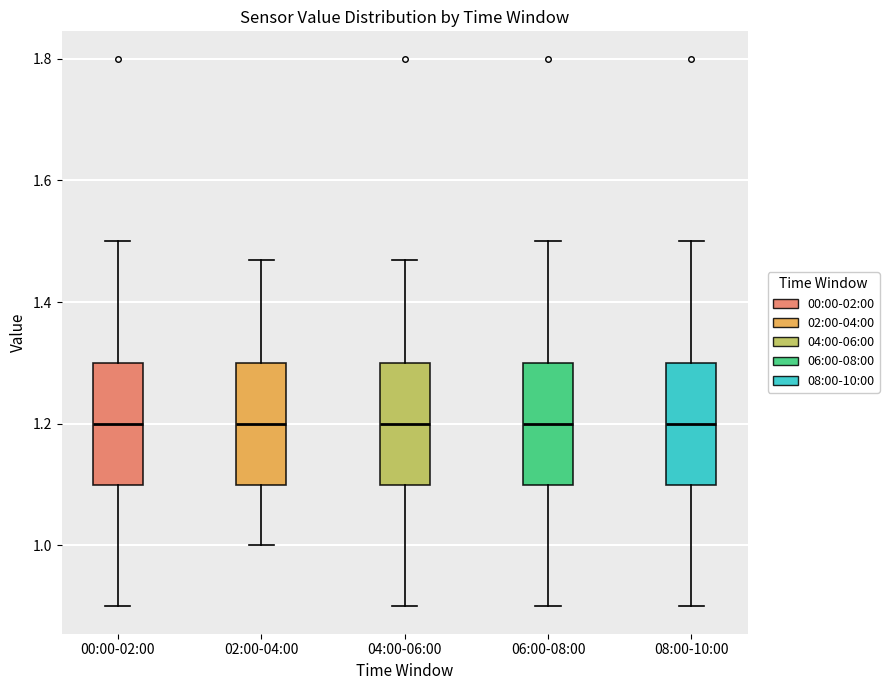

Reading left to right, read every box against the y-axis: the position of its median line, the range the box covers, and the ends of its whiskers. The values are not printed on the chart, so give them approximately, as read against the axis.

00:00-02:00: median 1.20, box 1.10 to 1.30, whiskers 0.90 to 1.50
02:00-04:00: median 1.20, box 1.10 to 1.30, whiskers 1.00 to 1.48
04:00-06:00: median 1.20, box 1.10 to 1.30, whiskers 0.90 to 1.48
06:00-08:00: median 1.20, box 1.10 to 1.30, whiskers 0.90 to 1.50
08:00-10:00: median 1.20, box 1.10 to 1.30, whiskers 0.90 to 1.50